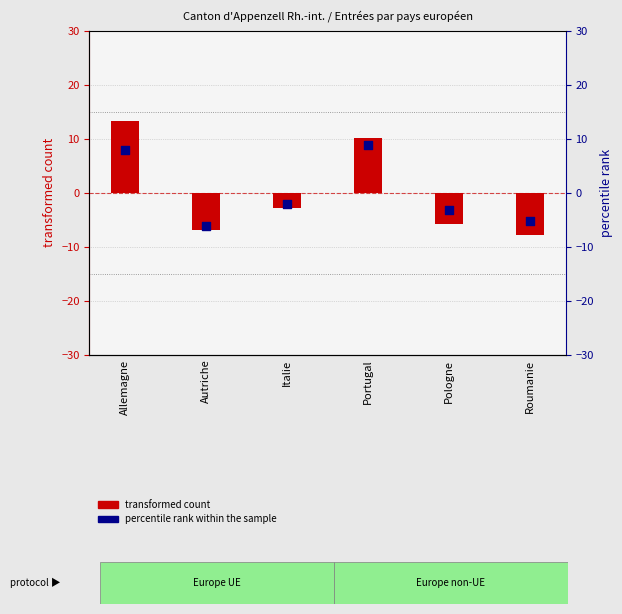

At which category is the sum across all series the highest?

Allemagne